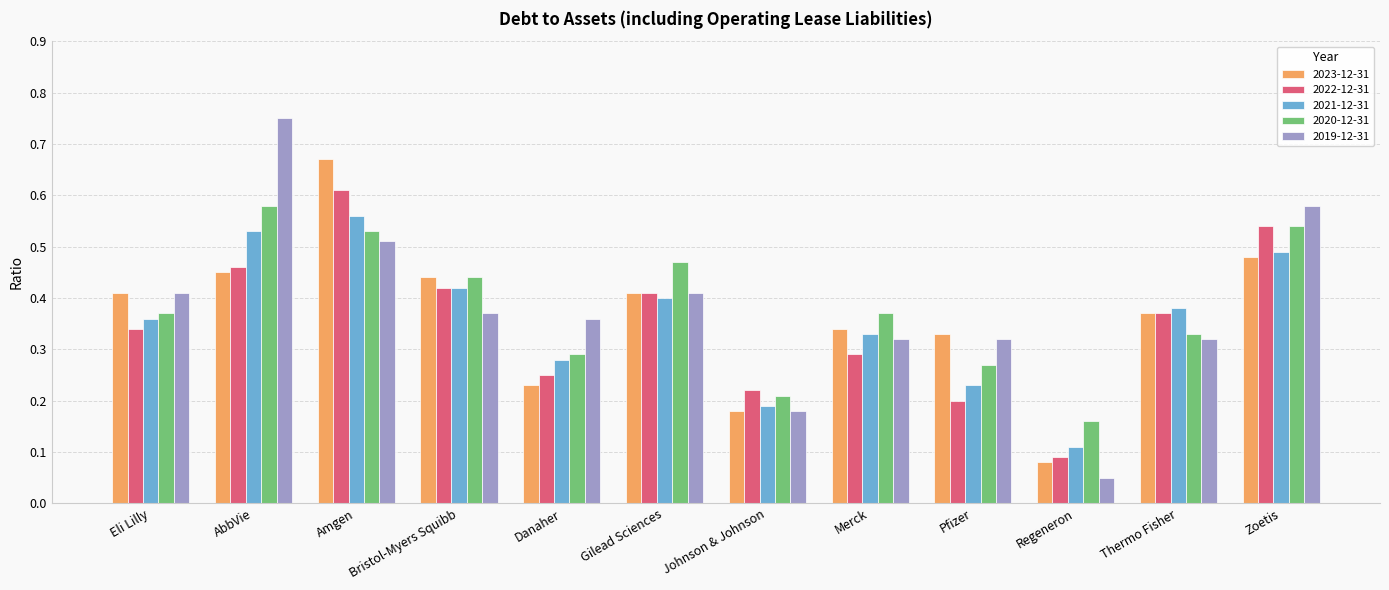

What is the label of the 1st bar from the left?

Eli Lilly